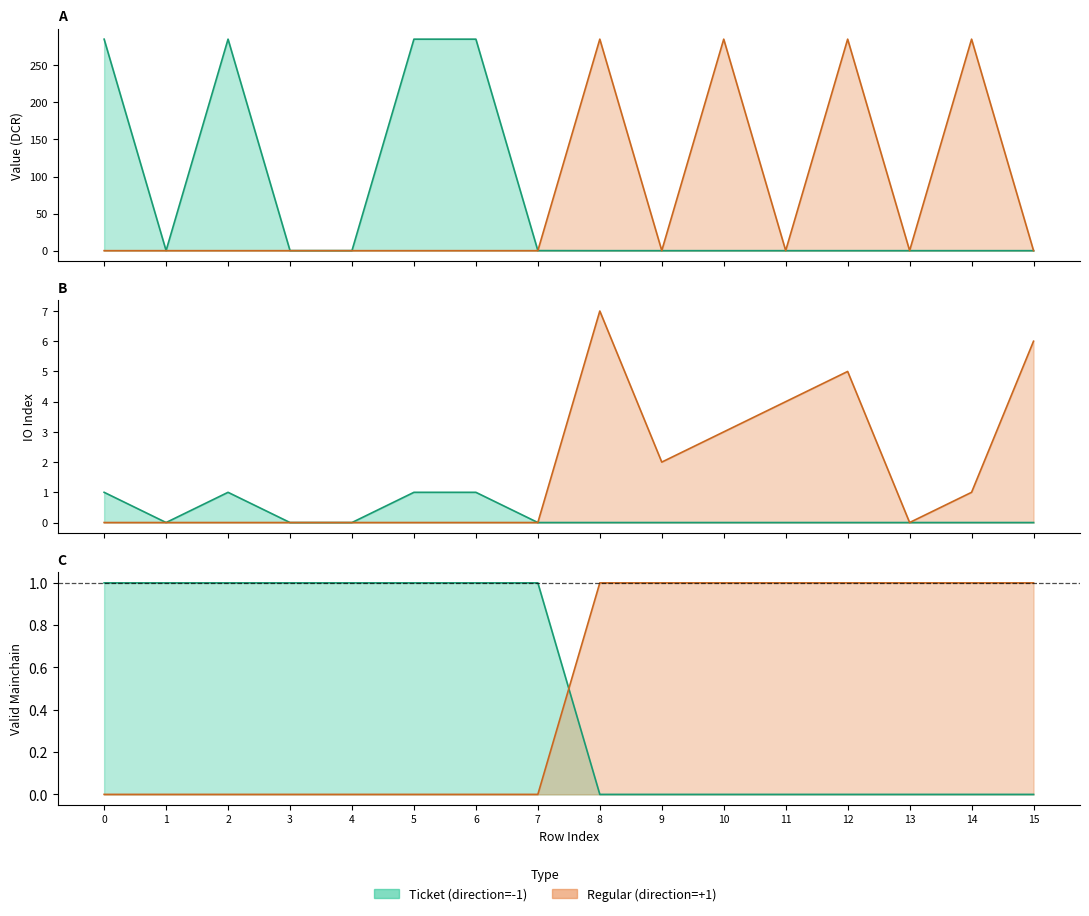

The tx_type_regular_value series shows 0.0 at 3. True or false?

True